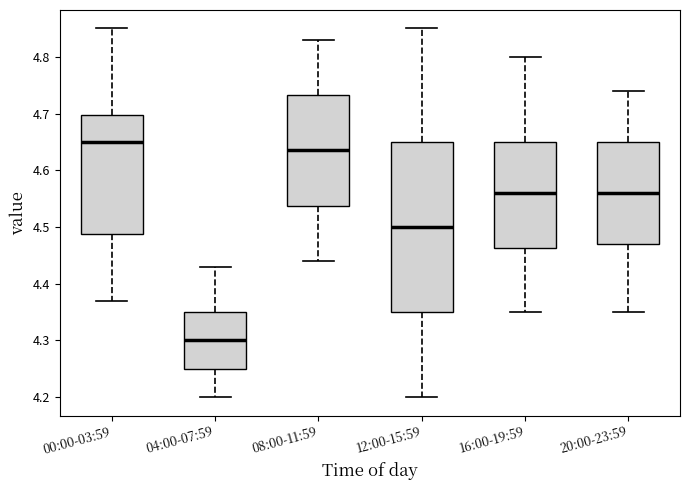

Reading left to right, transcribe this box plot: for each box, give where its median line is, the range the box spans, and where its two whiskers end, as read against the y-axis. The values are not printed on the chart, so give them approximately, as read against the axis.

00:00-03:59: median 4.65, box 4.49 to 4.70, whiskers 4.37 to 4.85
04:00-07:59: median 4.30, box 4.25 to 4.35, whiskers 4.20 to 4.43
08:00-11:59: median 4.64, box 4.54 to 4.73, whiskers 4.44 to 4.83
12:00-15:59: median 4.50, box 4.35 to 4.65, whiskers 4.20 to 4.85
16:00-19:59: median 4.56, box 4.46 to 4.65, whiskers 4.35 to 4.80
20:00-23:59: median 4.56, box 4.47 to 4.65, whiskers 4.35 to 4.74